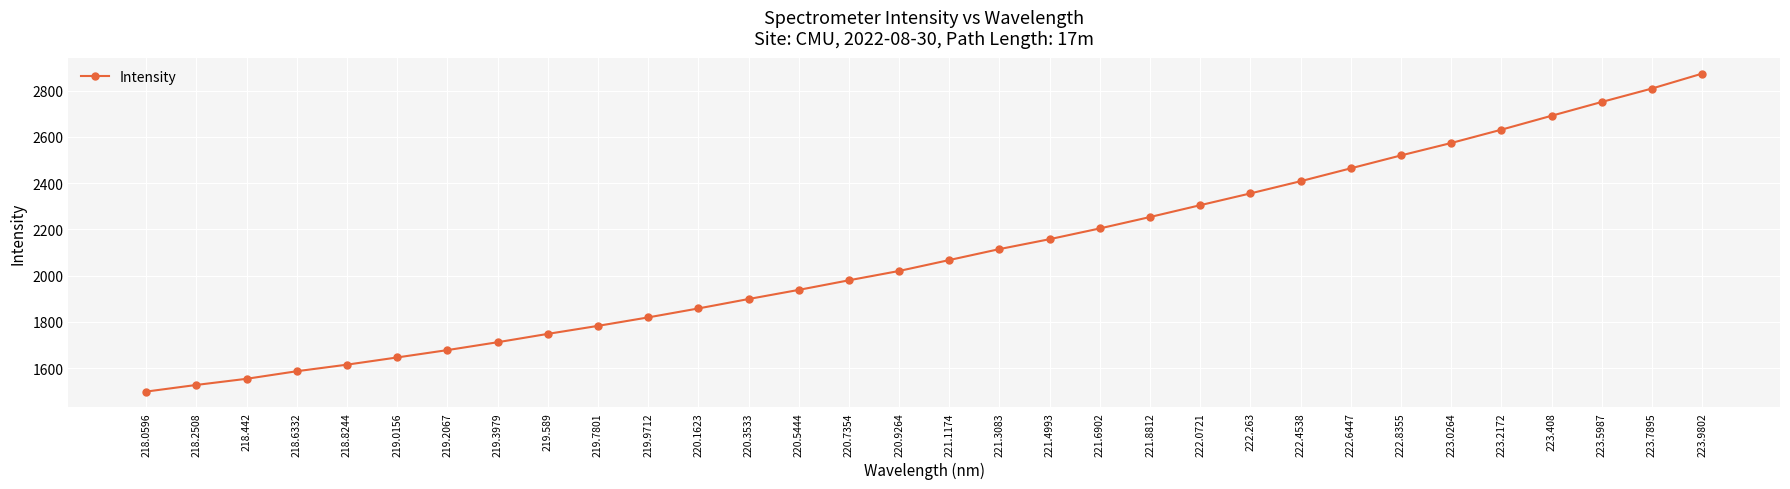

What is the approximate value at 221.4993?

2158.1